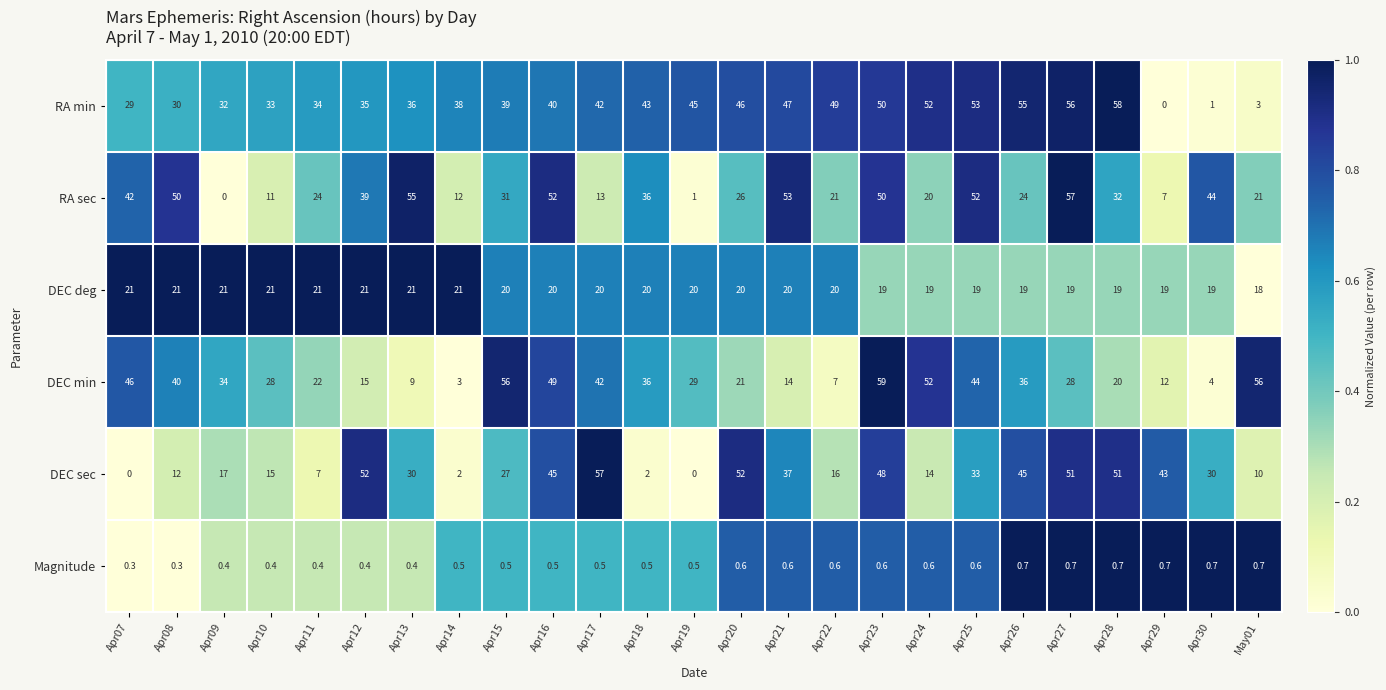

Count the number of data series in this chart.

6